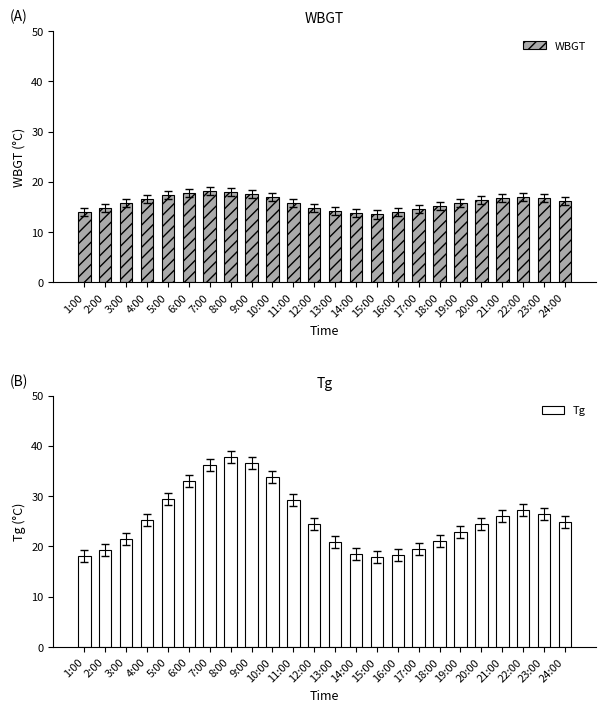

Which series changed the most between 18:00 and 23:00?

Tg